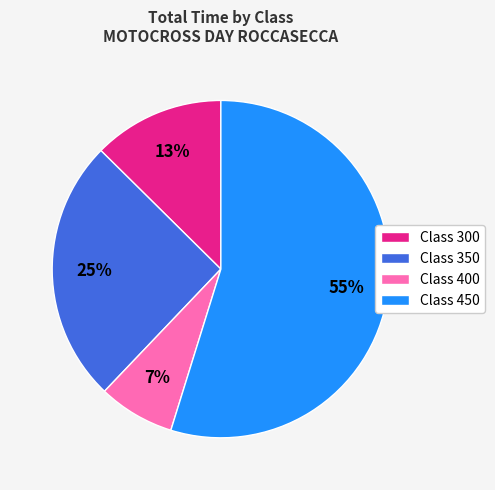

Does any single category account for the majority?

Yes